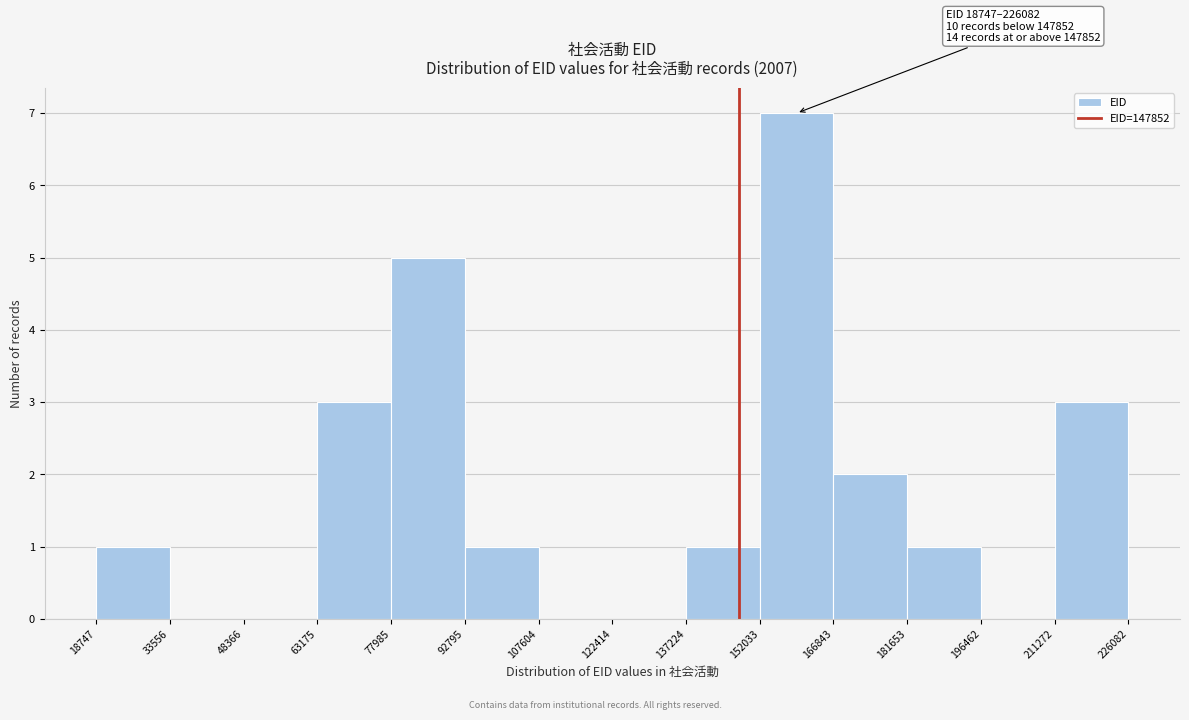

Which range on the x-axis has the tallest bar?

152033 to 166843